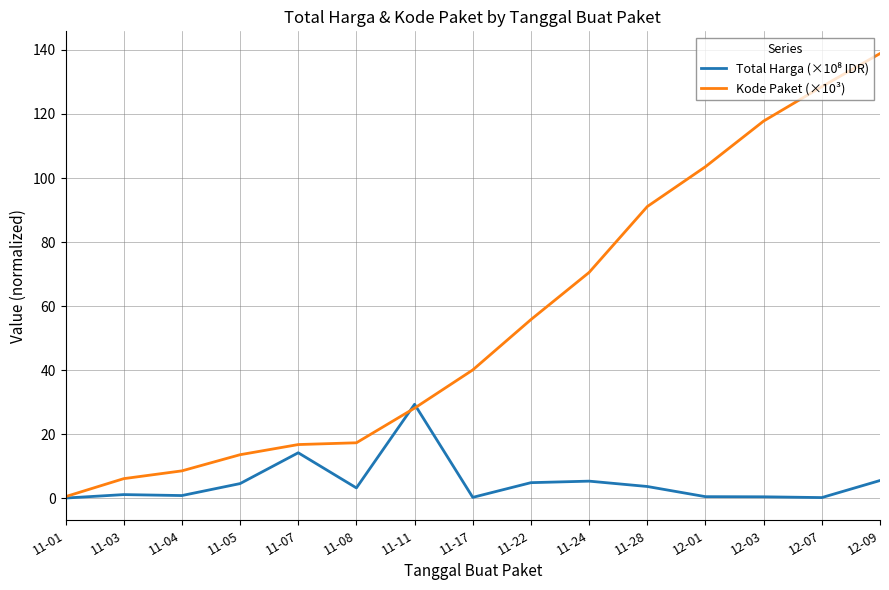

What is the maximum value for Kode Paket (×10³)?

138.8